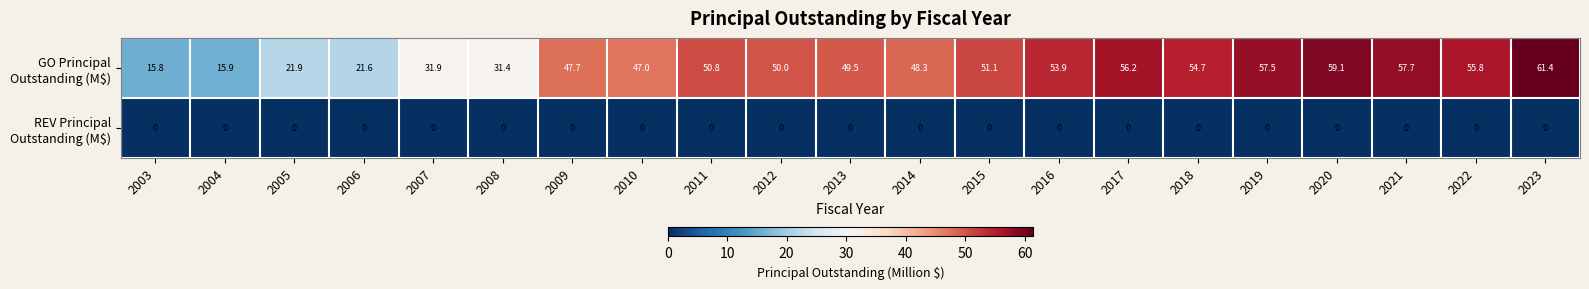

What is the spread (max minus min) of values at 2014?

48.3